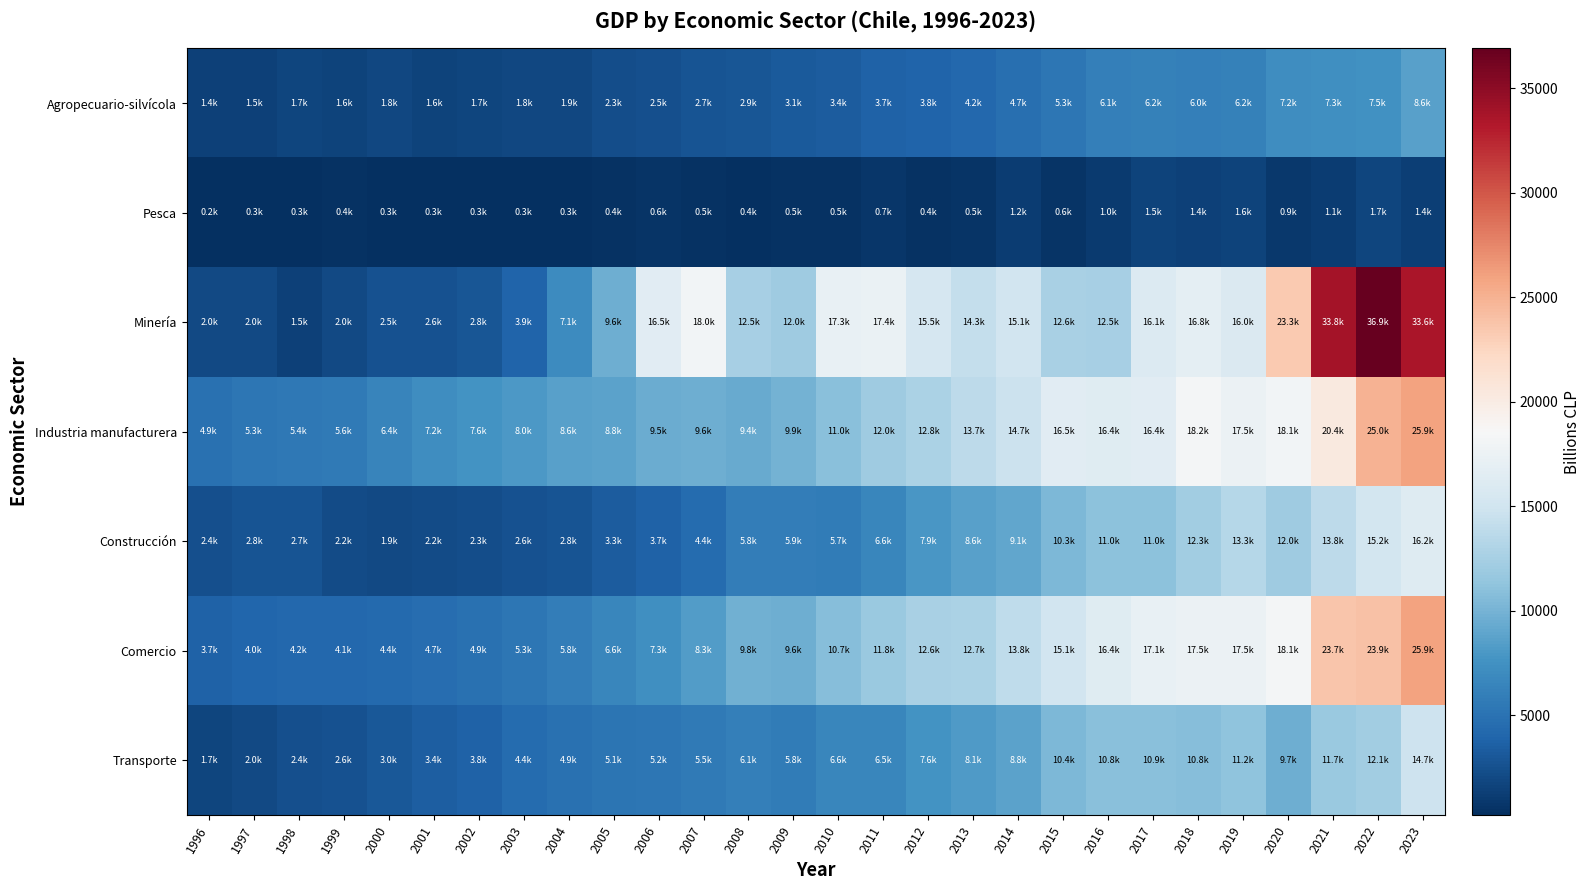

Which series has the widest spread of values?

Minería